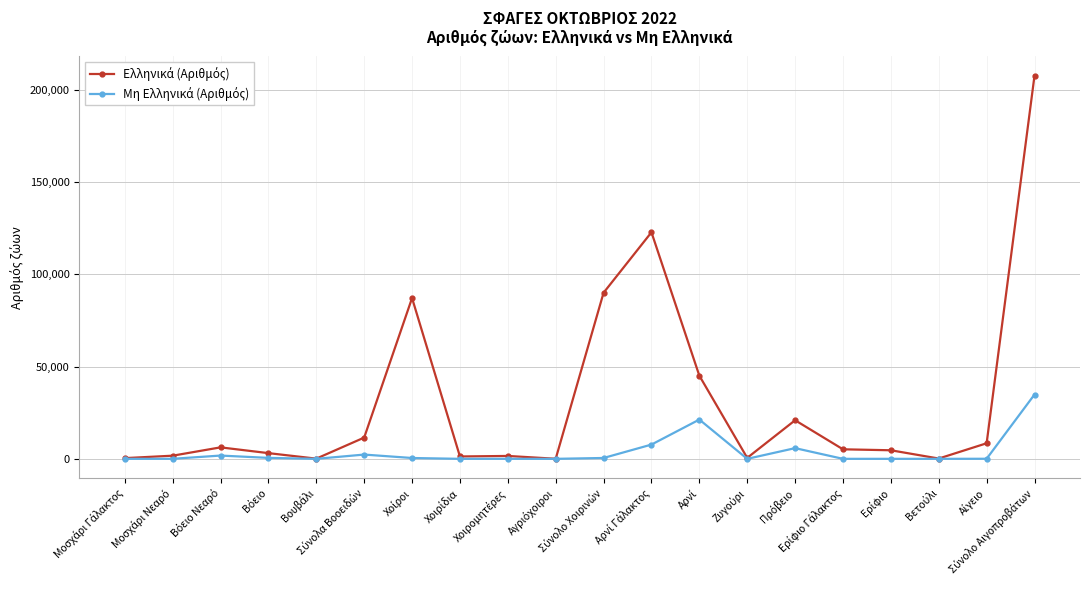

What is the value of the Μη Ελληνικά (Αριθμός) point at the 4th from the left?

519